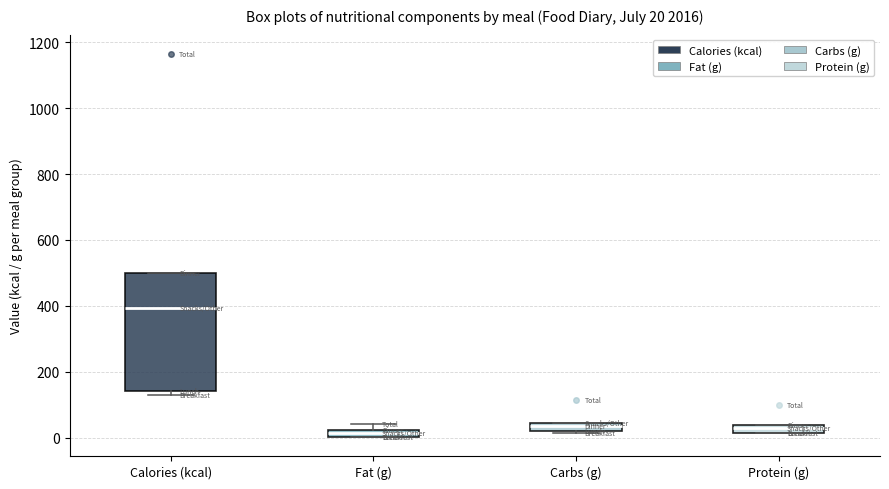

Which box is the tallest, from its lower edge to its upper edge?

Calories (kcal)